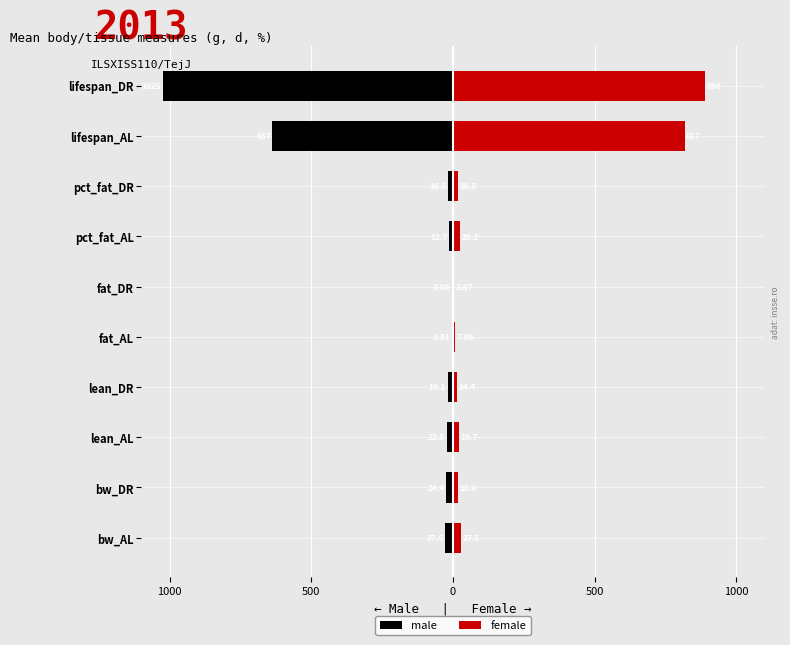

What is the smallest value displayed?

-1025.0